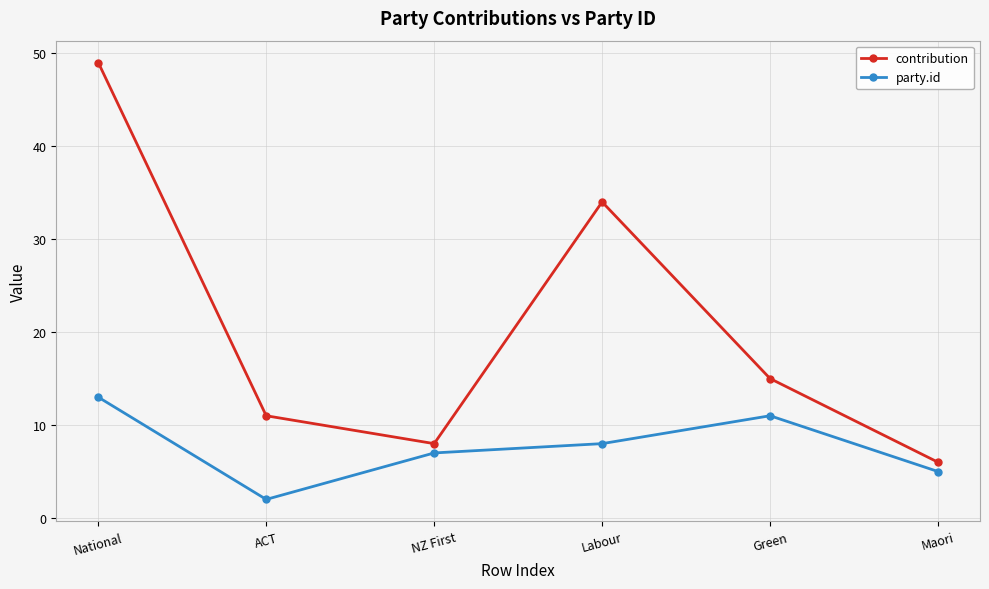

At which label is contribution closest to 27?

Labour